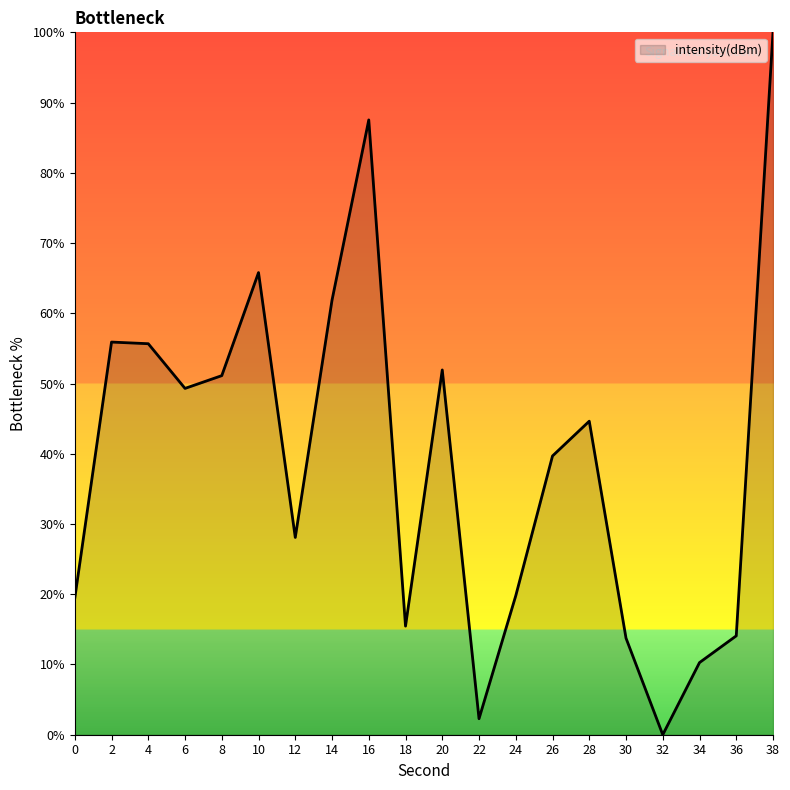

Between 22 and 12, which is larger?

12